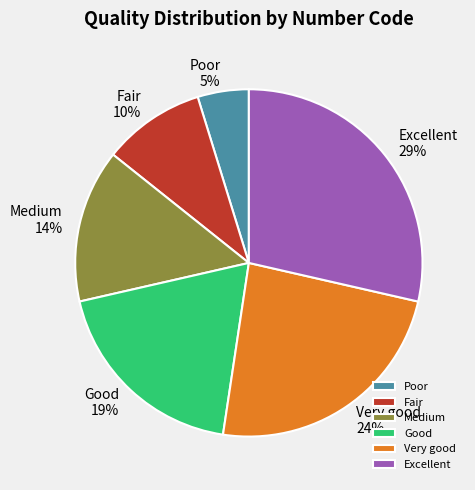

How many segments does this pie chart have?

6